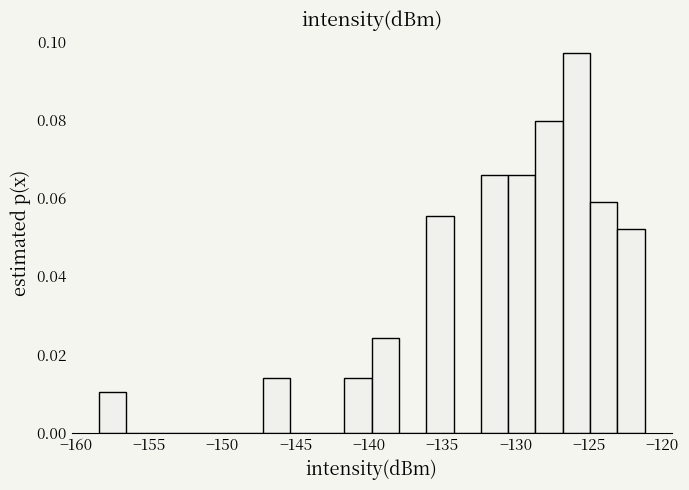

Around what value on the x-axis is the tallest bar? Give the approximate position of its centre, as read against the axis.

-126.0